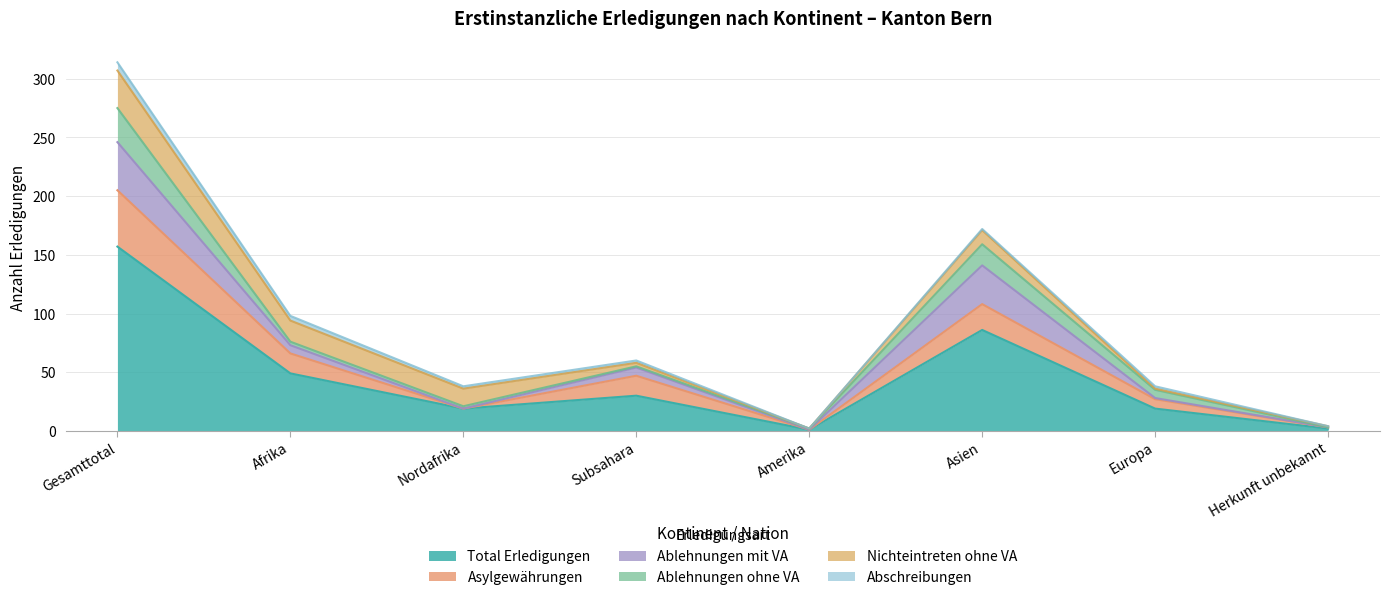

What is the sum of the Ablehnungen mit VA values at Nordafrika and Europa?

1